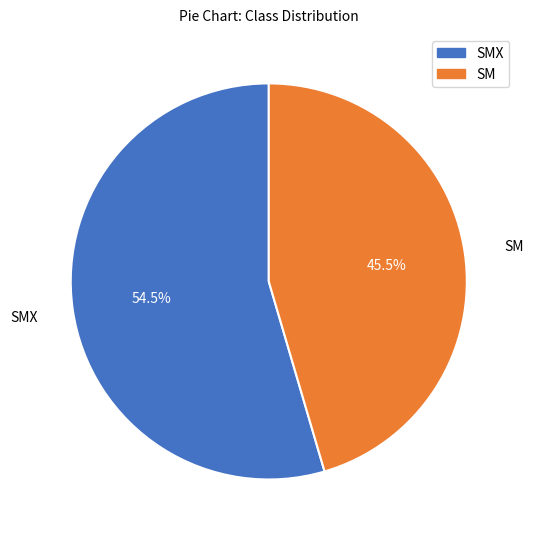

Does any single category account for the majority?

Yes